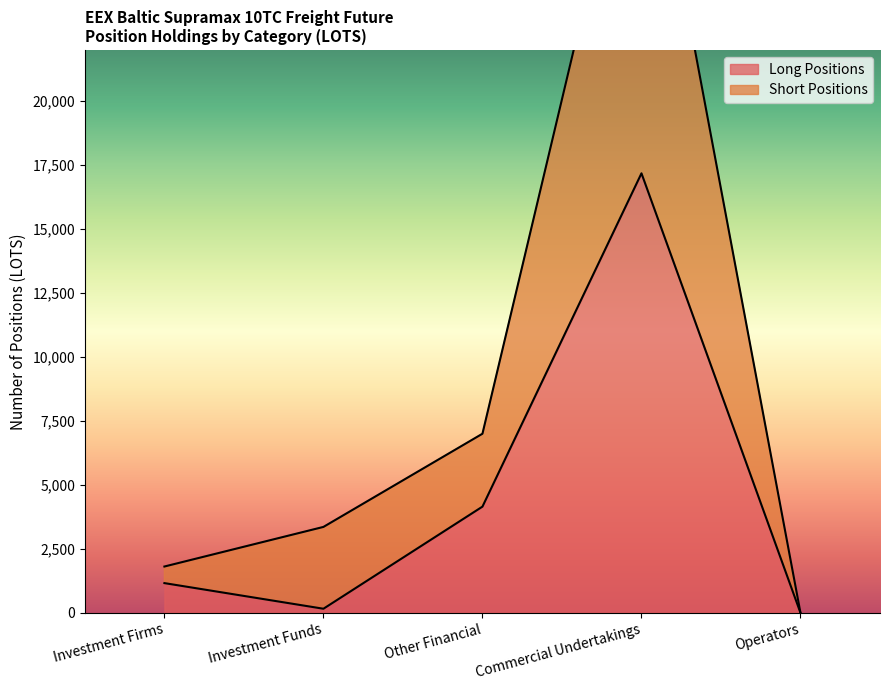

What is the total value across all series at Investment Firms?

2976.0